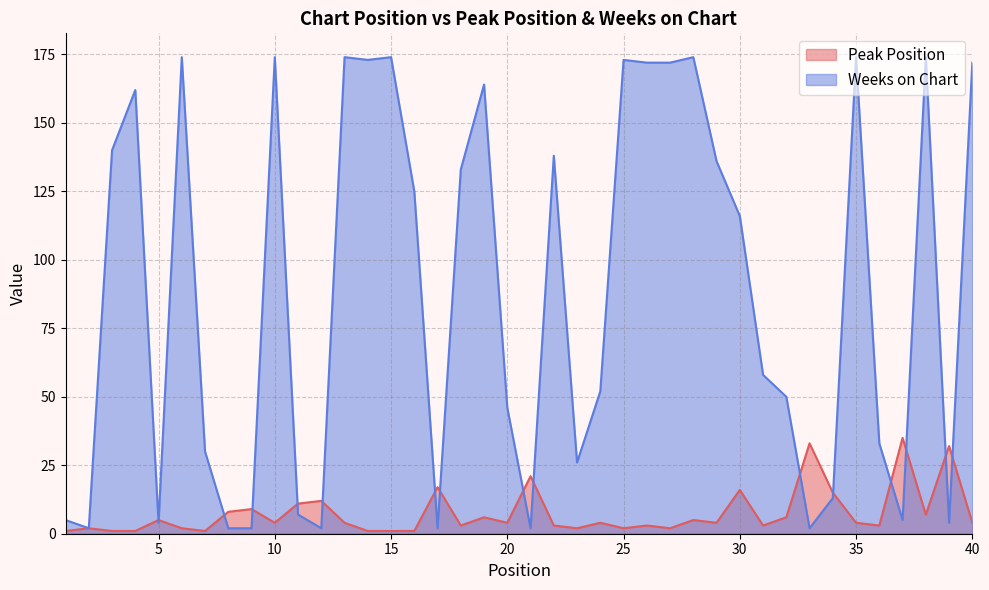

What is the sum of the Weeks on Chart values at 36 and 19?

197